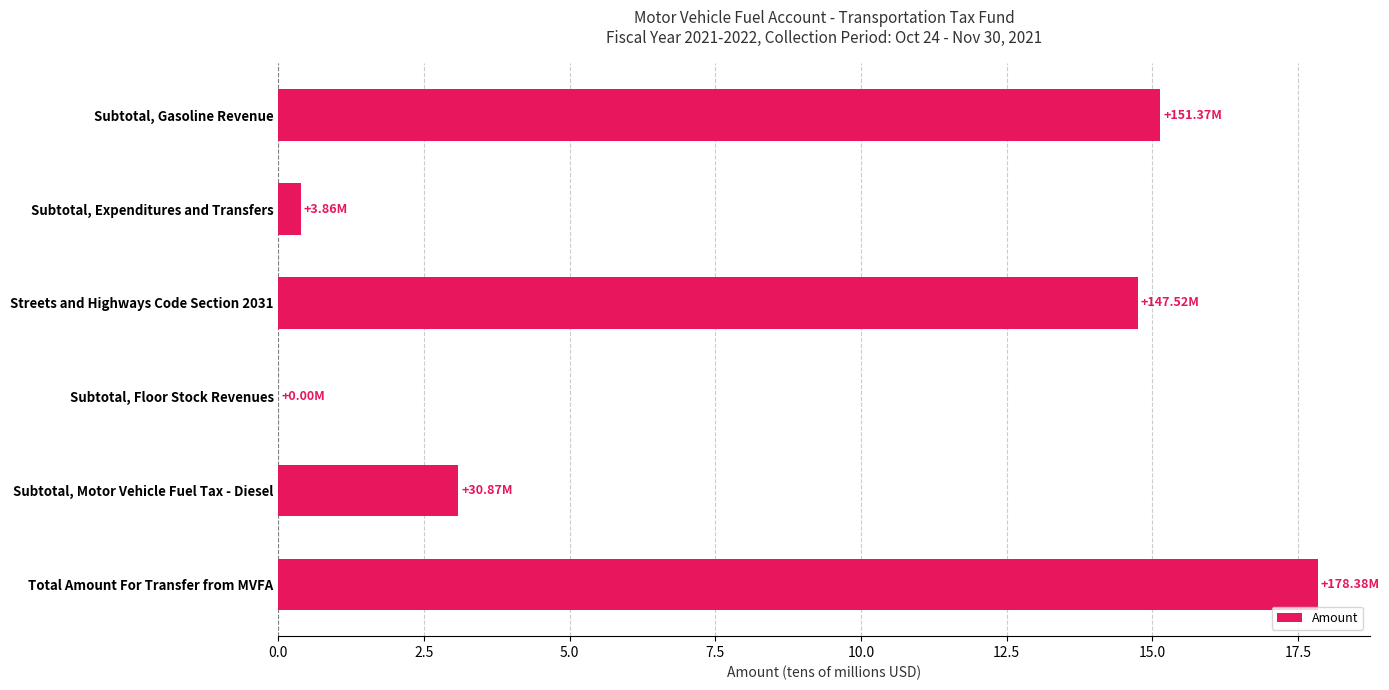

At which label is the value closest to 8?

Subtotal, Motor Vehicle Fuel Tax - Diesel